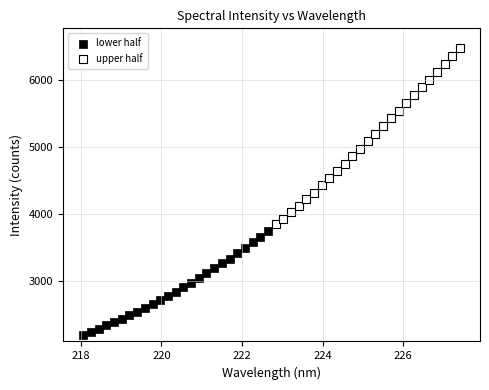

What are all the series names shown in the legend?

lower half, upper half